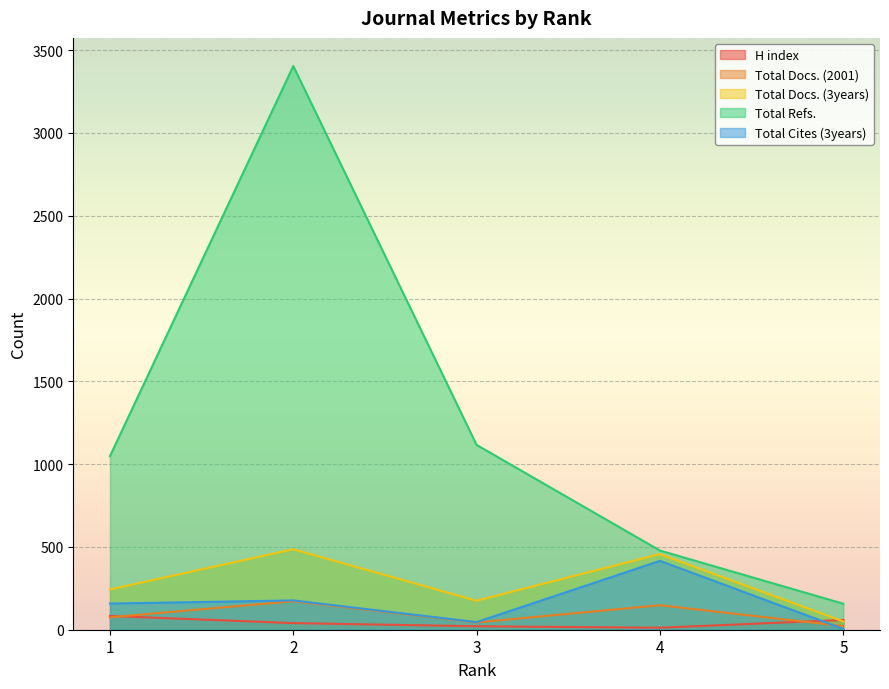

At which label is Total Refs. closest to 1780?

3